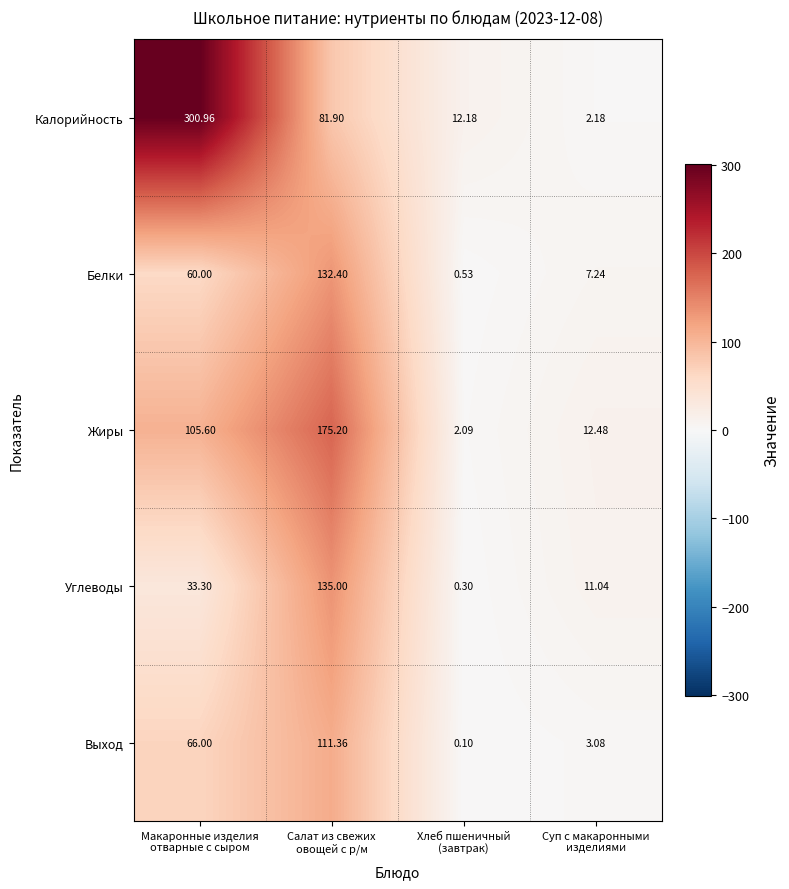

Which series has the widest spread of values?

Калорийность